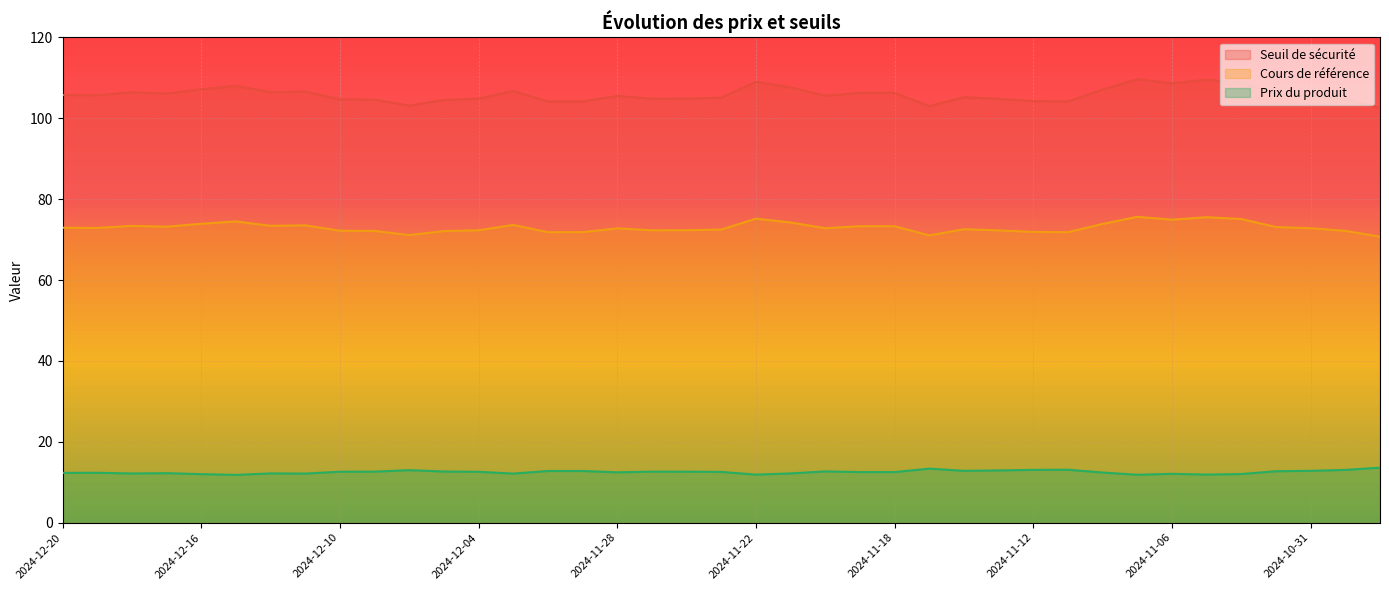

True or false: Prix du produit and Cours de référence cross at least once.

False